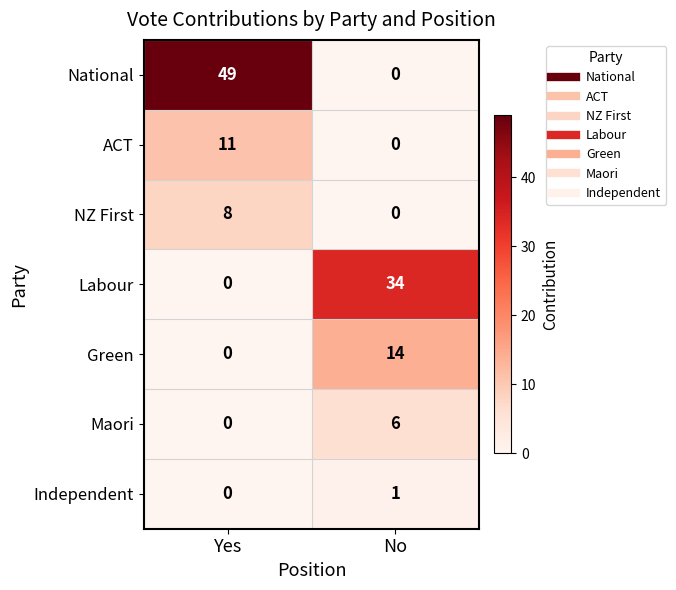

Count the number of categories in the chart.

2